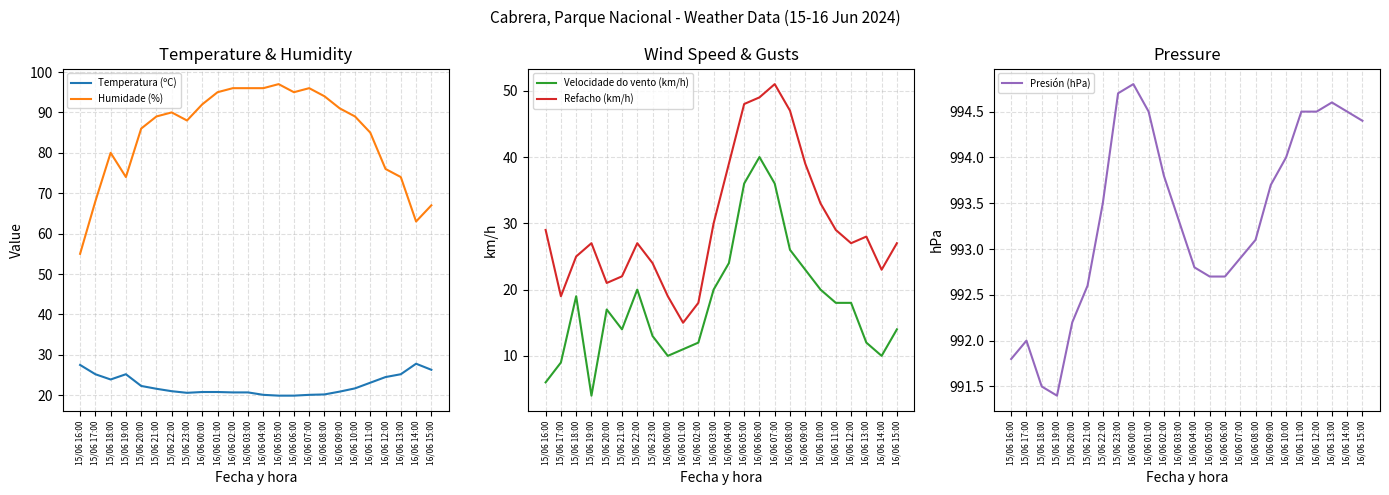

What are all the series names shown in the legend?

Temperatura (ºC), Humidade (%), Velocidade do vento (km/h), Refacho (km/h), Presión (hPa)